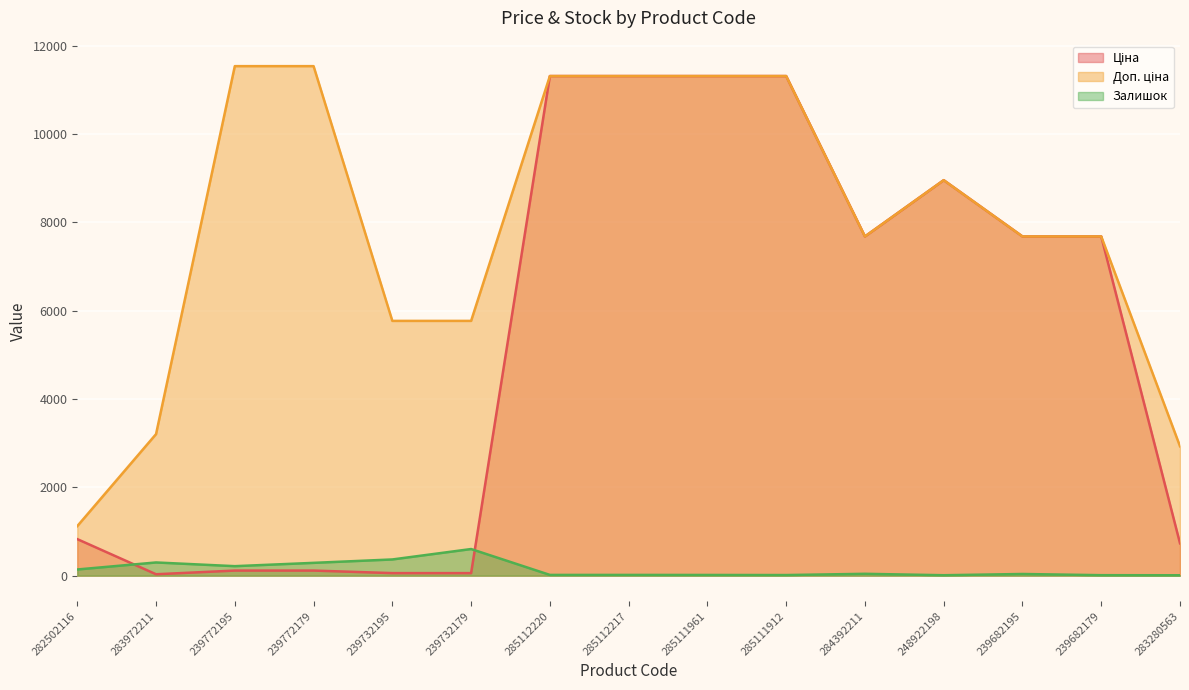

Rank the series by their average value, from lowest to highest.

Залишок, Ціна, Доп. ціна